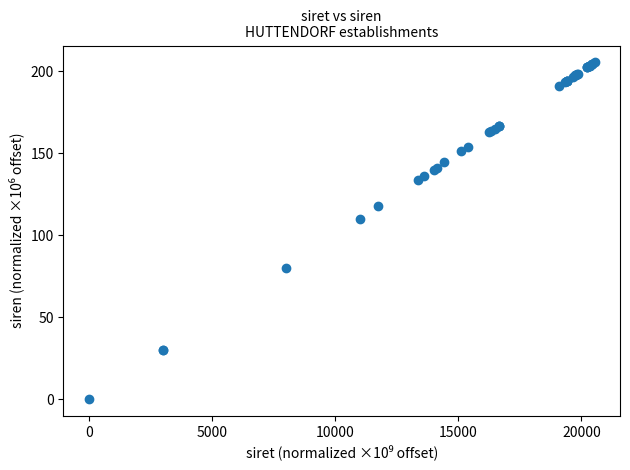

What Y value in the scatter plot is closest to 102?

110.0